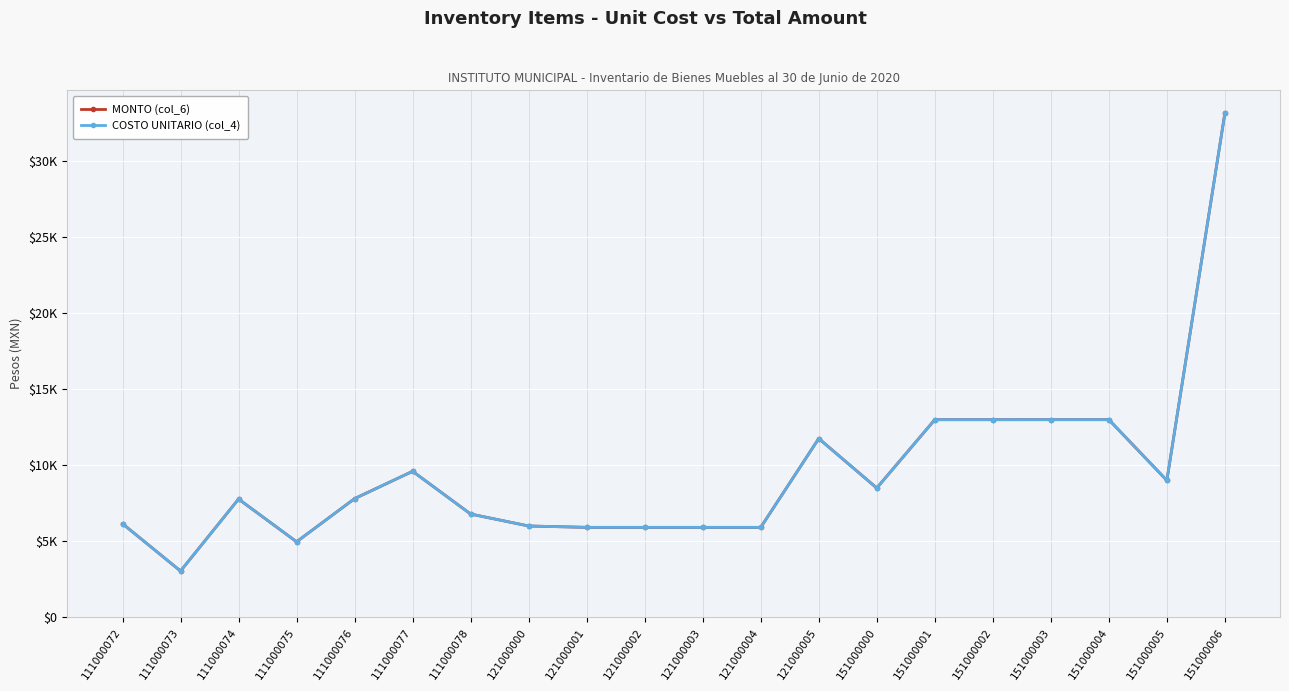

Is it true that COSTO UNITARIO (col_4) equals 7800.7 at 111000076?

True